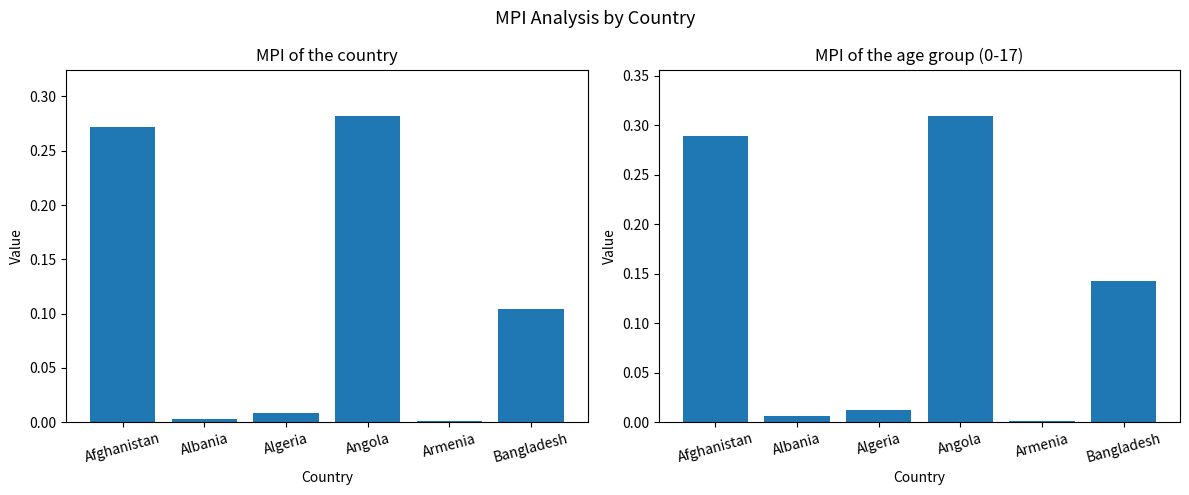

What is the label of the 5th bar from the right?

Albania